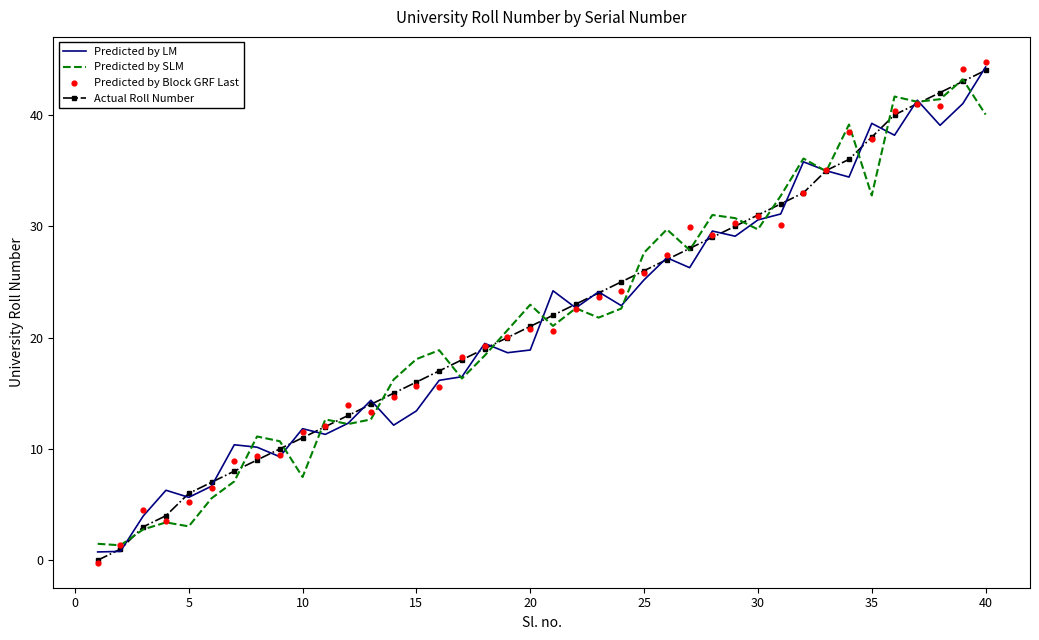

Which series contains the lowest Y value?

Predicted by Block GRF Last